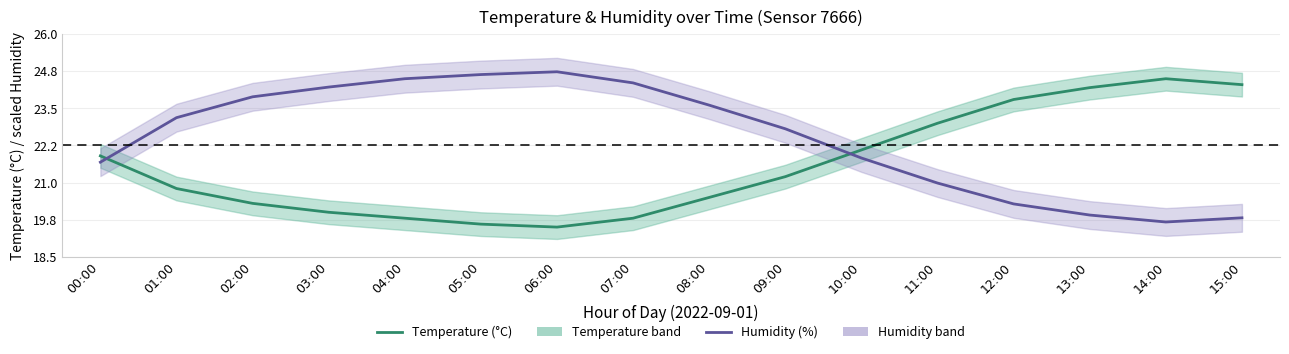

What is the difference between the Temperature (°C) values at 14:00 and 08:00?

4.0